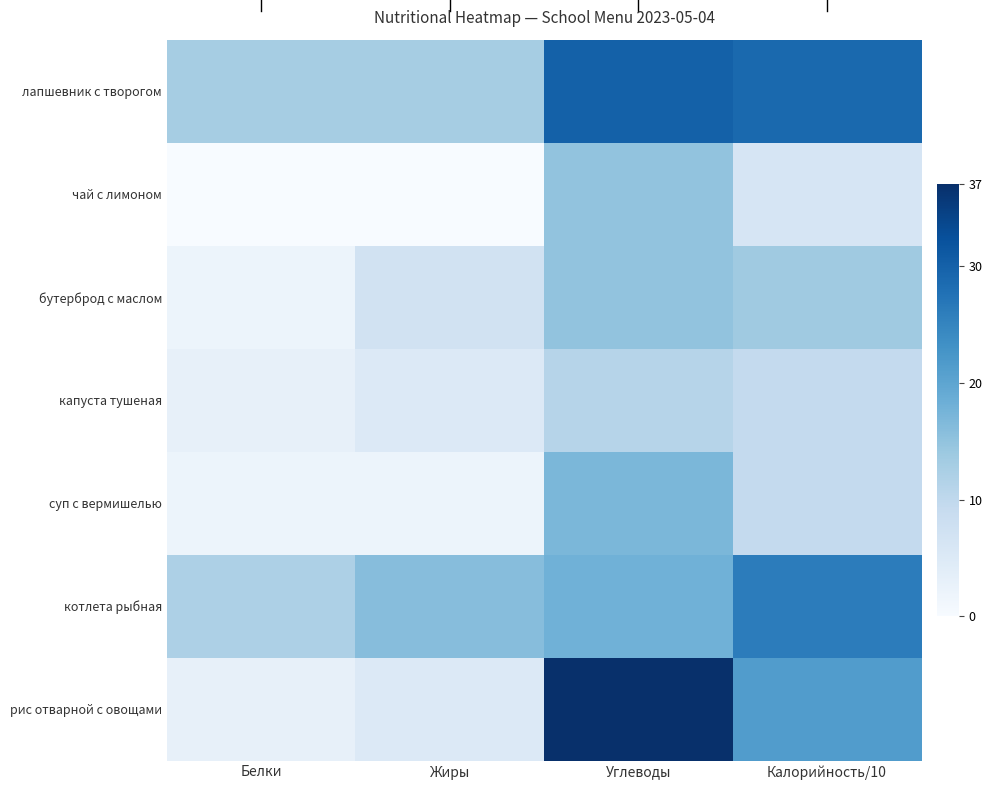

Reading left to right, what are all the values shown in this chart?

лапшевник с творогом: Белки=13.0	Жиры=13.0	Углеводы=30.0	Калорийность/10=28.9
чай с лимоном: Белки=0.0	Жиры=0.0	Углеводы=15.0	Калорийность/10=6.2
бутерброд с маслом: Белки=2.0	Жиры=7.0	Углеводы=15.0	Калорийность/10=13.6
капуста тушеная: Белки=3.0	Жиры=5.0	Углеводы=11.0	Калорийность/10=9.4
суп с вермишелью: Белки=2.0	Жиры=2.0	Углеводы=17.0	Калорийность/10=9.4
котлета рыбная: Белки=12.0	Жиры=16.0	Углеводы=18.0	Калорийность/10=26.1
рис отварной с овощами: Белки=3.0	Жиры=5.0	Углеводы=37.0	Калорийность/10=21.3